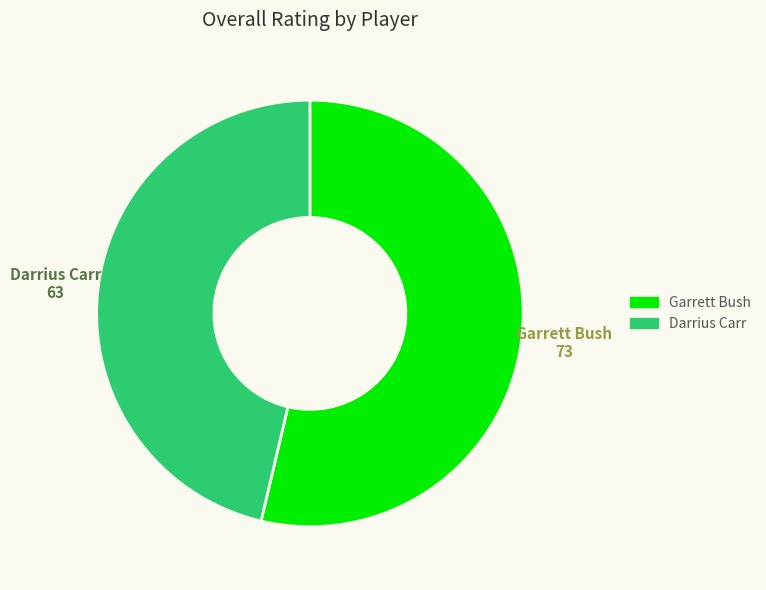

Rank the categories by value from lowest to highest.

Darrius Carr, Garrett Bush